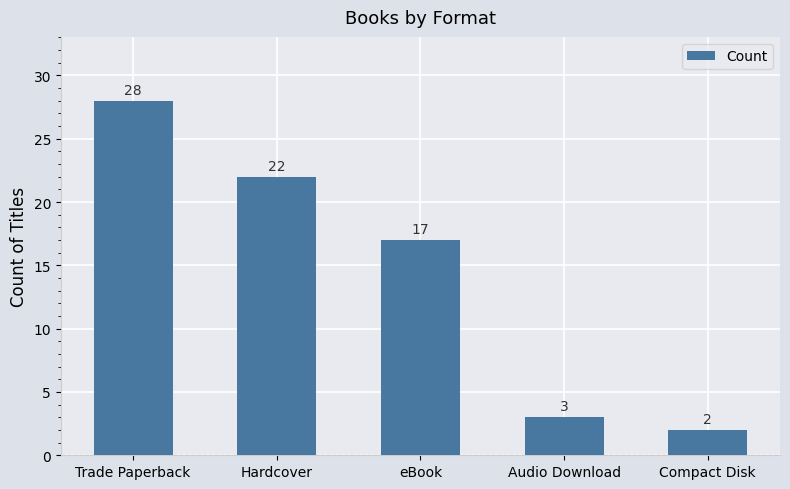

What is the maximum value shown in the chart?

28